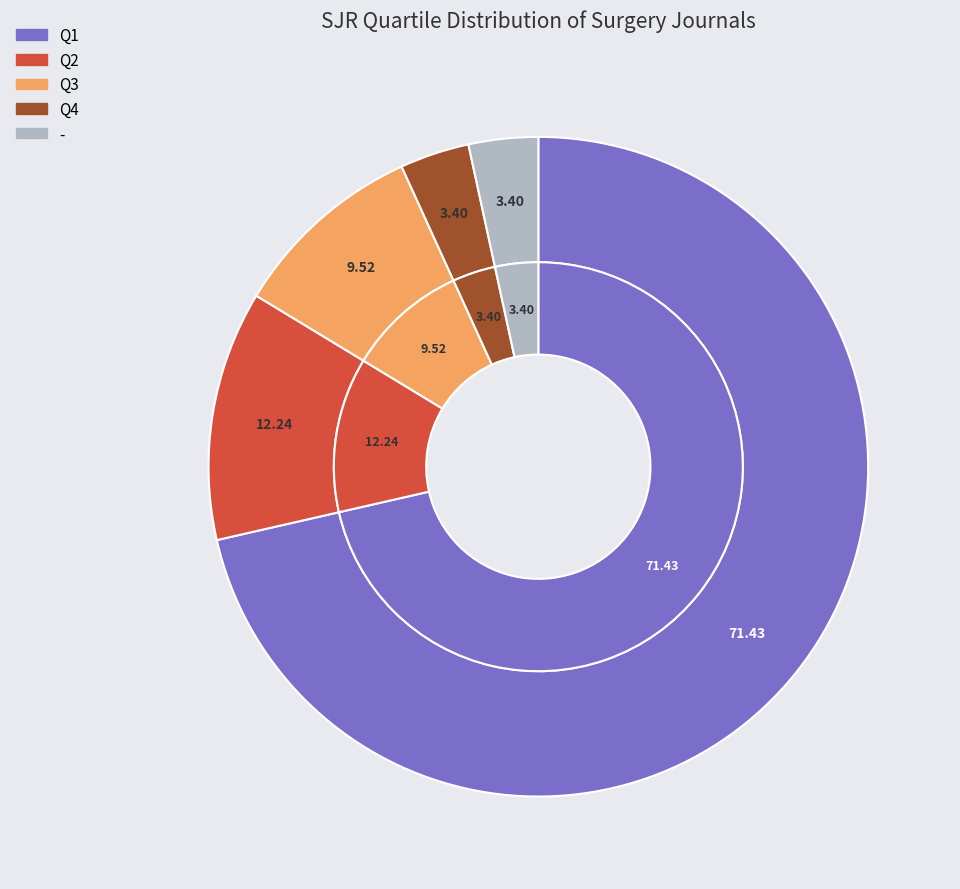

Which category accounts for the majority?

Q1